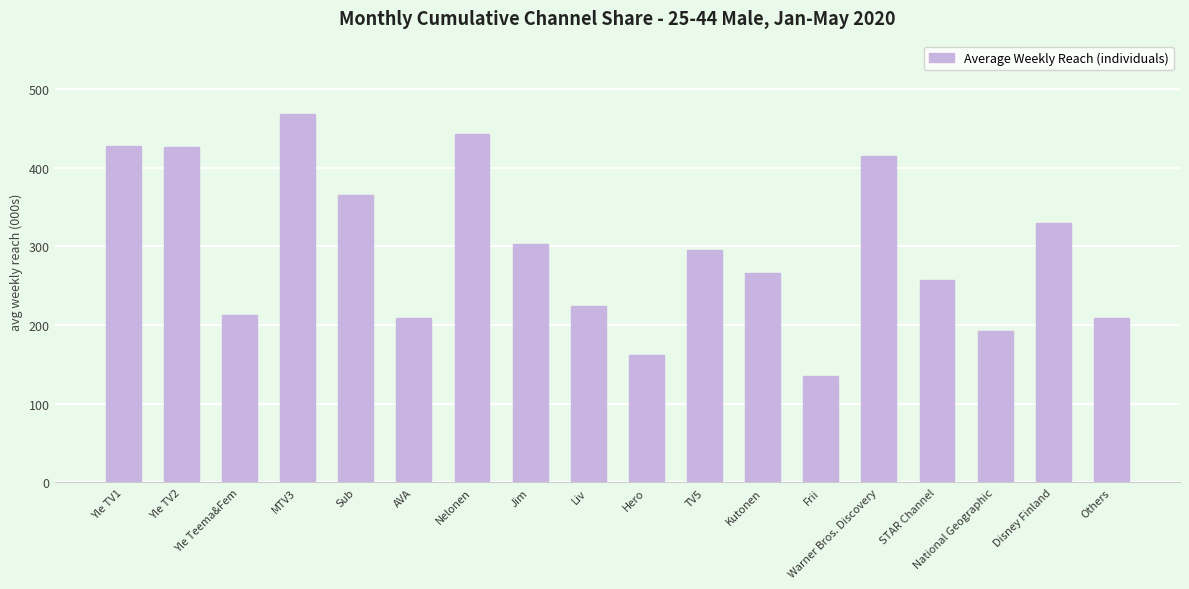

The chart shows a value of 142 at Jim. True or false?

False